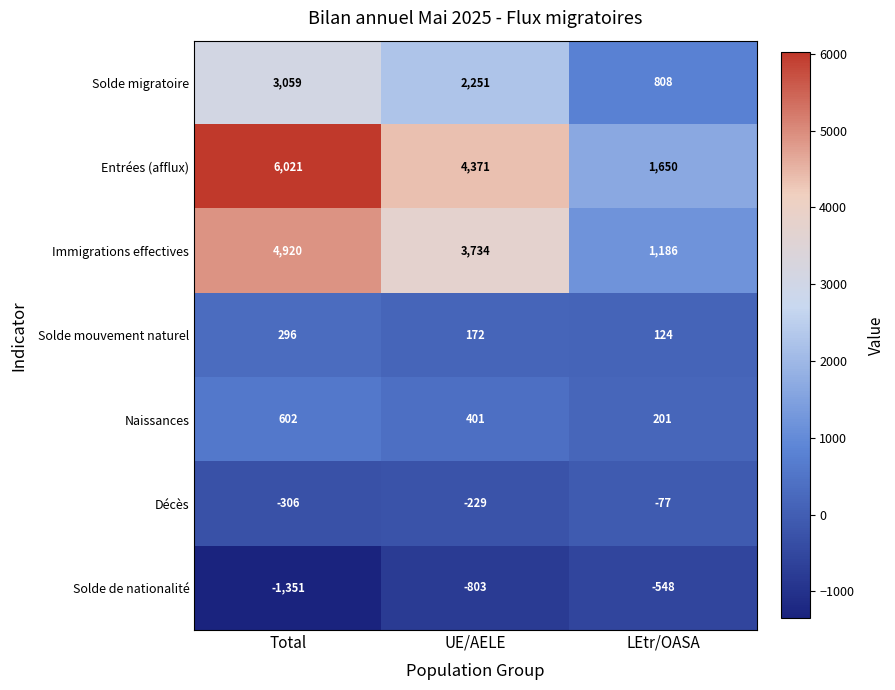

What is the greatest value displayed?

6021